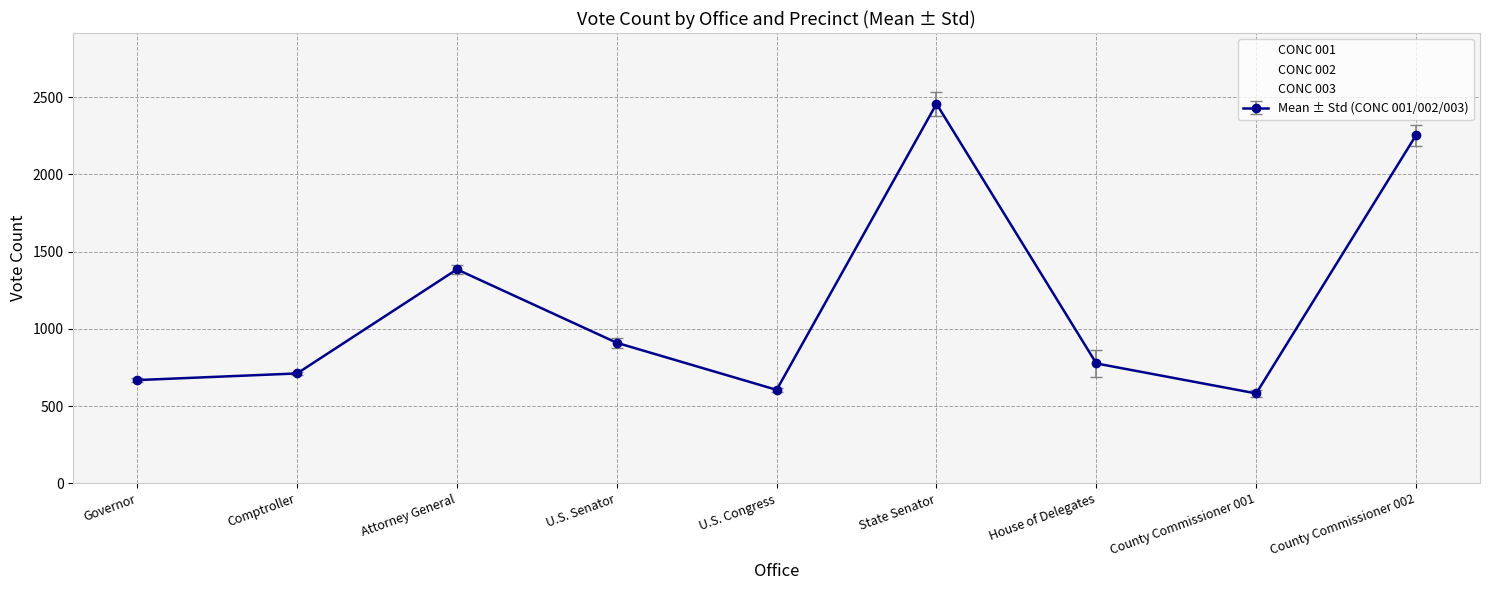

Reading left to right, transcribe all the data shown in this chart.

CONC 001: 683	709	1344	948	606	2368	839	610	2201
CONC 002: 658	722	1408	867	586	2558	650	576	2348
CONC 003: 664	703	1403	914	623	2443	839	560	2211